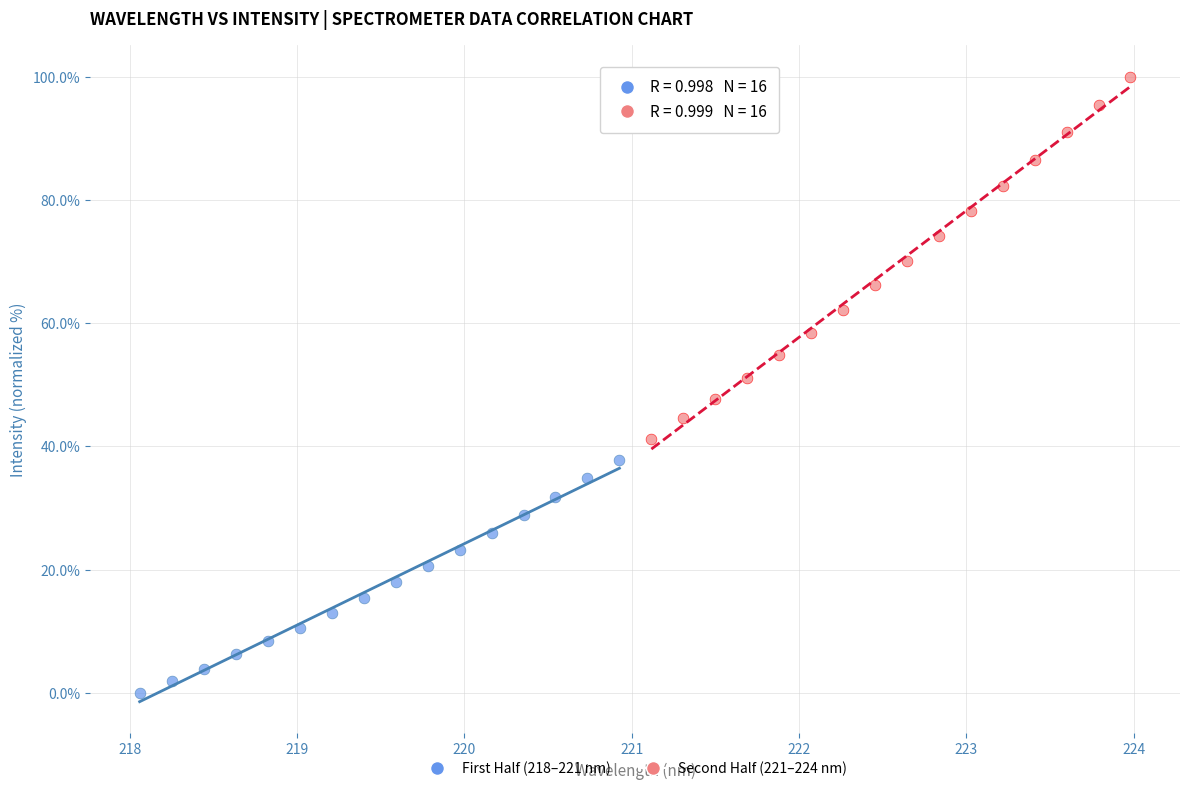

Which series reaches the minimum Y coordinate?

First Half (218–221 nm)